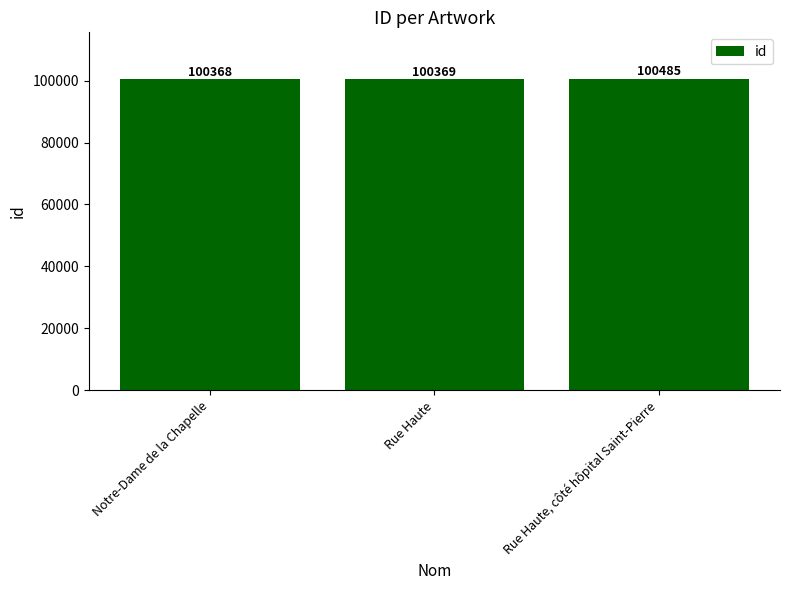

Which label corresponds to the smallest value in the chart?

Notre-Dame de la Chapelle